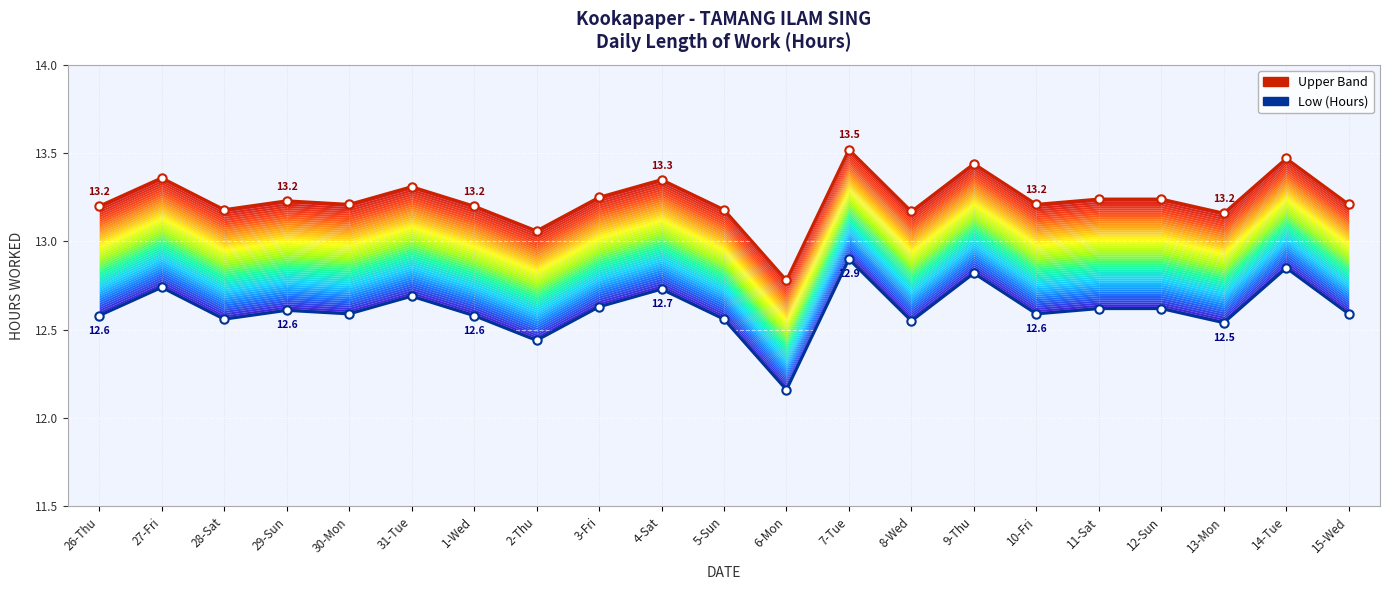

What is the difference between the Low (Hours) values at 26-Thu and 31-Tue?

0.1